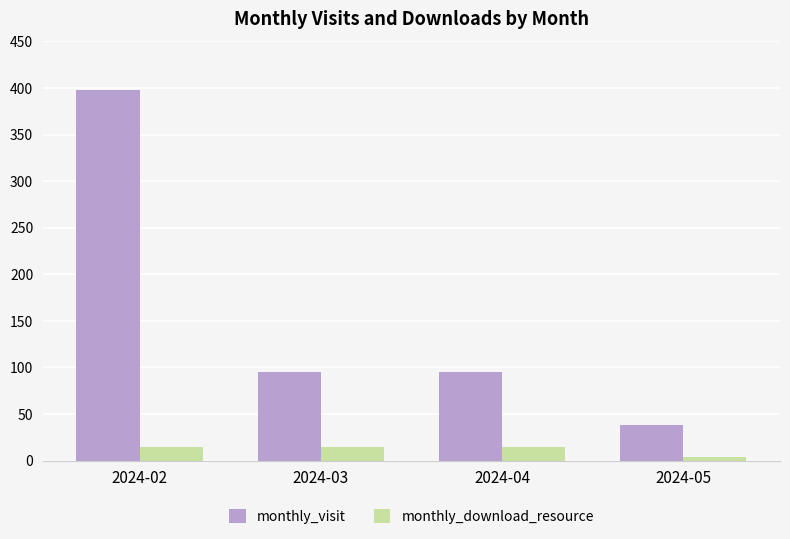

What is the value of the monthly_visit bar at the 1st from the left?

398